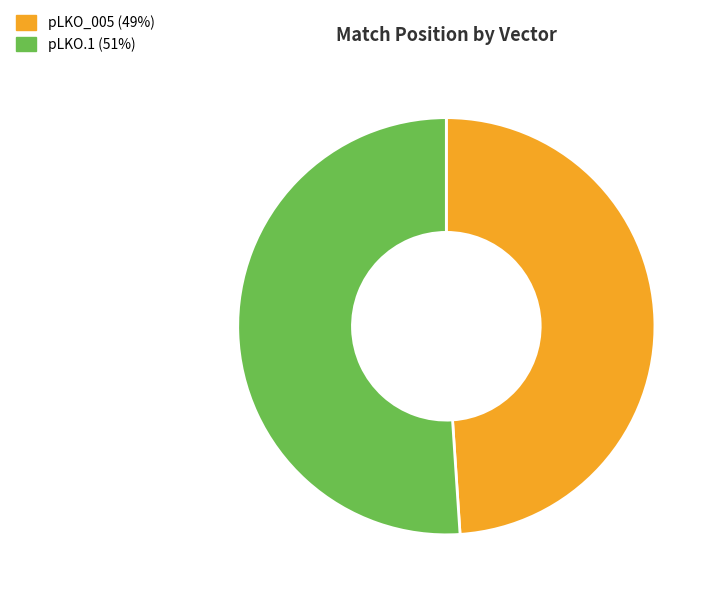

Is there any slice that represents more than half of the pie?

Yes